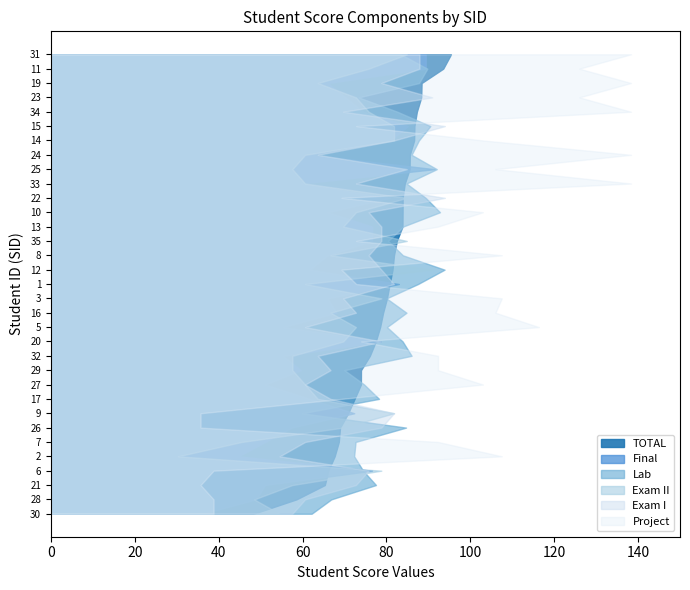

Reading right to left, transcribe all the data shown in this chart.

TOTAL: 35=82.5	34=87.3	33=84.4	32=76.0	31=95.4	30=48.3	29=73.9	28=58.5	27=73.9	26=69.0	25=85.5	24=85.6	23=88.3	22=83.9	21=65.3	20=77.5	19=88.4	17=72.4	16=79.2	15=86.7	14=86.6	13=83.8	12=81.5	11=93.5	10=83.9	9=70.9	8=81.8	7=68.7	6=66.1	5=78.5	3=80.1	2=67.7	1=80.8
Final: 35=76.6	34=74.5	33=59.6	32=55.3	31=89.4	30=36.2	29=59.6	28=48.9	27=51.1	26=57.5	25=91.5	24=61.7	23=70.2	22=80.8	21=51.1	20=78.7	19=66.0	17=61.7	16=68.1	15=85.1	14=80.8	13=76.6	12=61.7	11=89.4	10=66.0	9=72.3	8=66.0	7=51.1	6=76.6	5=55.3	3=66.0	2=44.7	1=83.0
Lab: 35=80.4	34=82.6	33=84.8	32=86.0	31=83.4	30=62.2	29=70.0	28=66.9	27=74.7	26=84.7	25=92.0	24=86.0	23=73.4	22=89.4	21=77.5	20=83.9	19=87.8	17=78.2	16=84.8	15=90.5	14=87.7	13=84.0	12=93.9	11=89.8	10=92.8	9=59.9	8=83.9	7=72.7	6=74.5	5=80.1	3=80.0	2=72.3	1=87.5
Exam II: 35=84.8	34=75.8	33=60.6	32=57.6	31=84.8	30=54.5	29=57.6	28=48.5	27=60.6	26=69.7	25=57.6	24=60.6	23=72.7	22=84.8	21=57.6	20=69.7	19=63.6	17=63.6	16=66.7	15=81.8	14=81.8	13=69.7	12=90.9	11=75.8	10=72.7	9=81.8	8=66.7	7=45.5	6=78.8	5=72.7	3=78.8	2=30.3	1=60.6
Exam I: 35=78.8	34=69.7	33=72.7	32=63.6	31=87.9	30=57.6	29=66.7	28=60.6	27=60.6	26=78.8	25=84.8	24=63.6	23=90.9	22=93.9	21=72.7	20=78.8	19=78.8	17=66.7	16=72.7	15=93.9	14=81.8	13=78.8	12=78.8	11=87.9	10=75.8	9=81.8	8=75.8	7=60.6	6=75.8	5=60.6	3=69.7	2=54.5	1=81.8
Project: 35=72.8	34=138.3	33=138.3	32=92.3	31=138.3	30=38.8	29=92.3	28=38.8	27=103.0	26=35.7	25=106.0	24=138.3	23=126.0	22=69.3	21=35.7	20=74.0	19=138.3	17=69.3	16=106.0	15=72.8	14=103.0	13=92.3	12=69.3	11=126.0	10=103.0	9=35.7	8=107.5	7=92.3	6=38.8	5=116.3	3=107.5	2=107.5	1=72.8